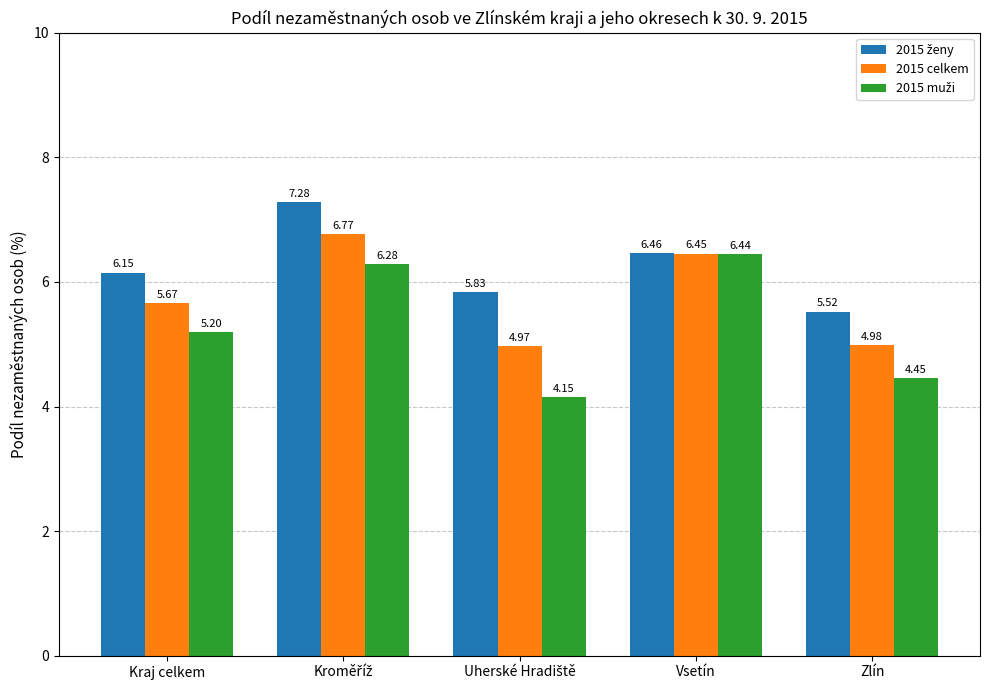

At how many categories does at least one series exceed 6?

3